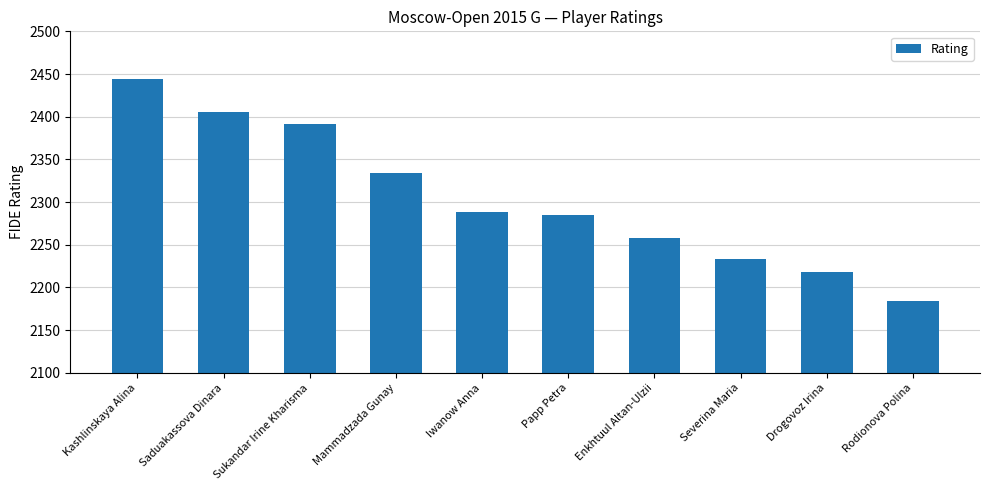

Reading left to right, list all the values displayed in this chart.

Kashlinskaya Alina=2444	Saduakassova Dinara=2406	Sukandar Irine Kharisma=2392	Mammadzada Gunay=2334	Iwanow Anna=2288	Papp Petra=2285	Enkhtuul Altan-Ulzii=2258	Severina Maria=2233	Drogovoz Irina=2218	Rodionova Polina=2184